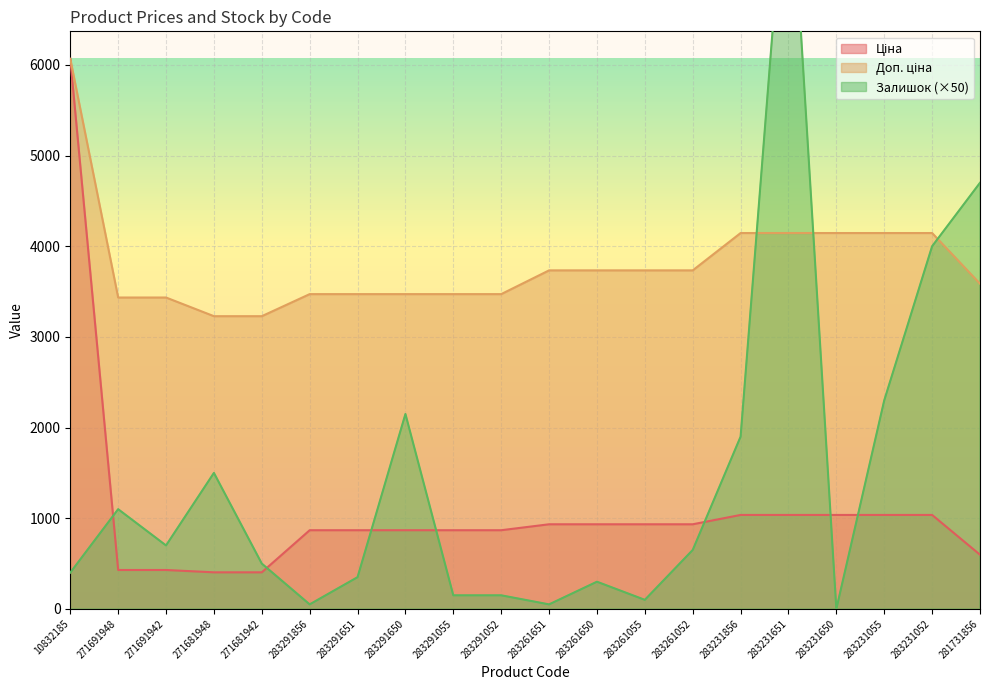

True or false: Доп. ціна has more than 2 interior local peaks.

False